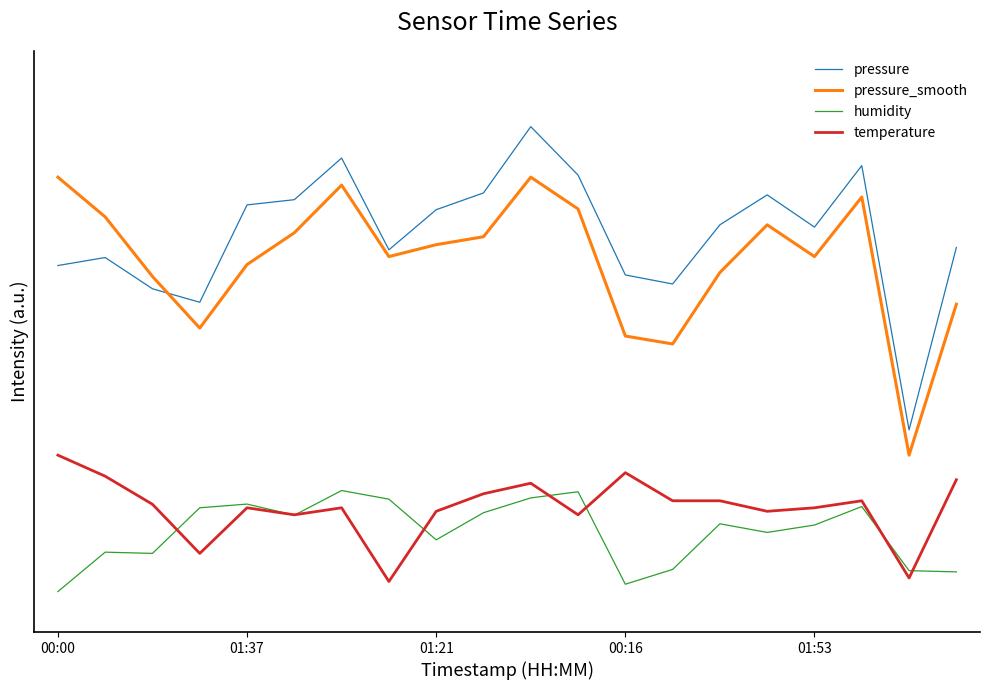

What is the label of the 15th point from the left?

14